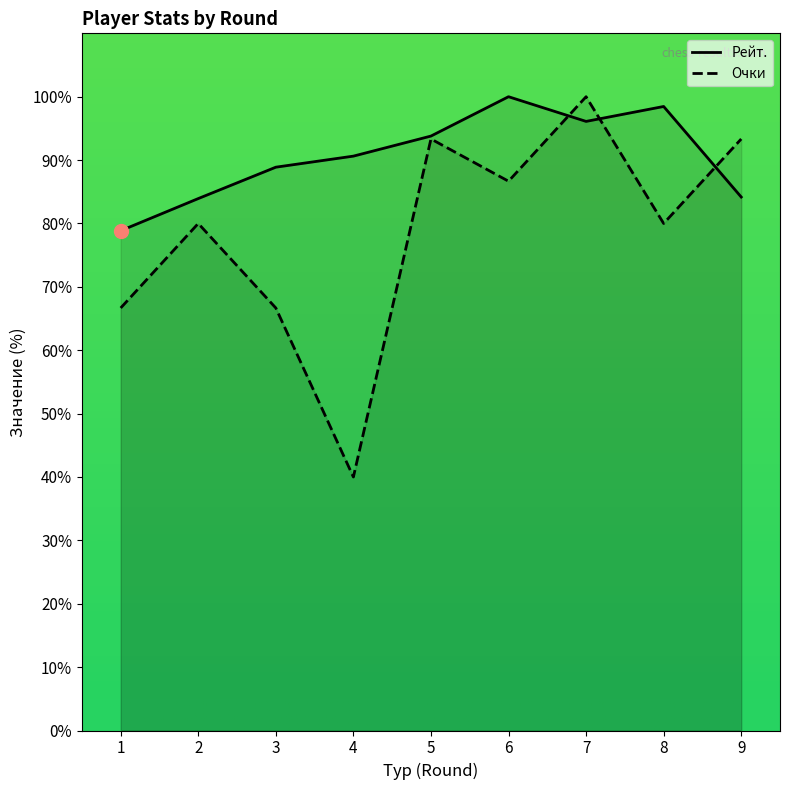

At which label does Рейт. first exceed 90?

4